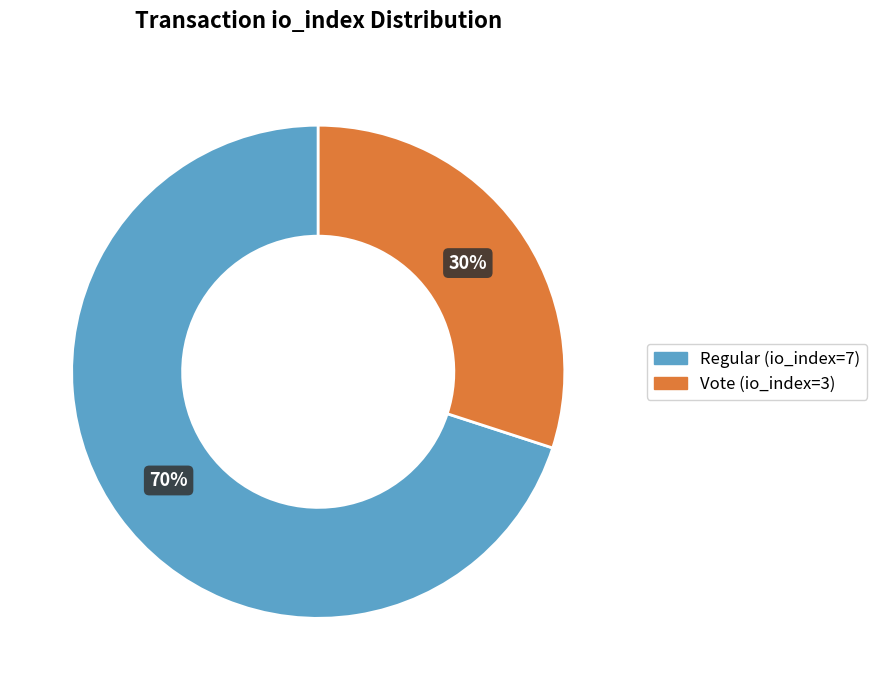

Does Vote (io_index=3) represent more than half of the total?

No